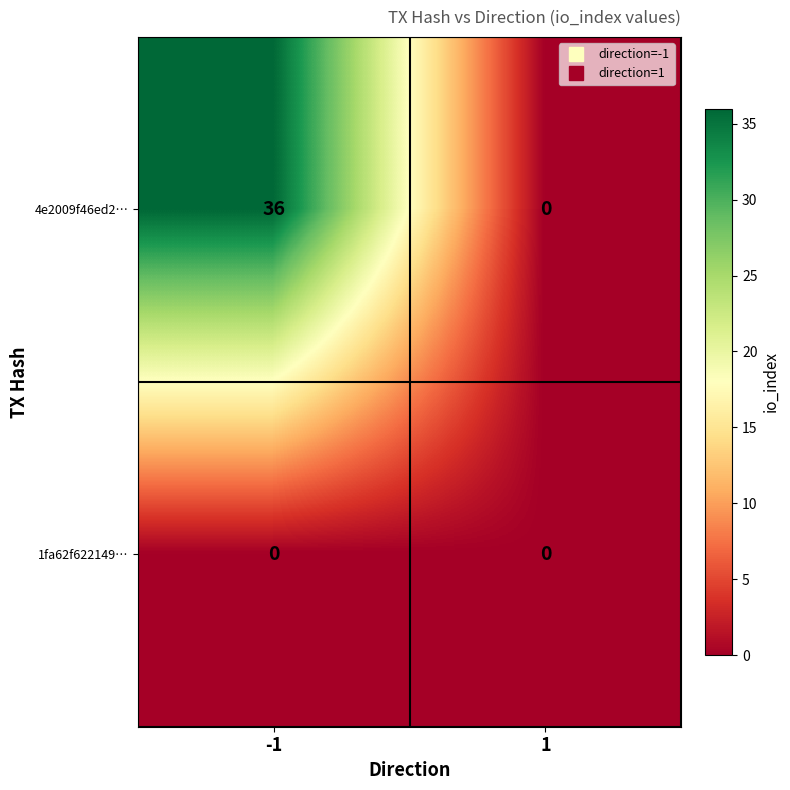

Is it true that 4e2009f46ed2… equals 36 at -1?

True